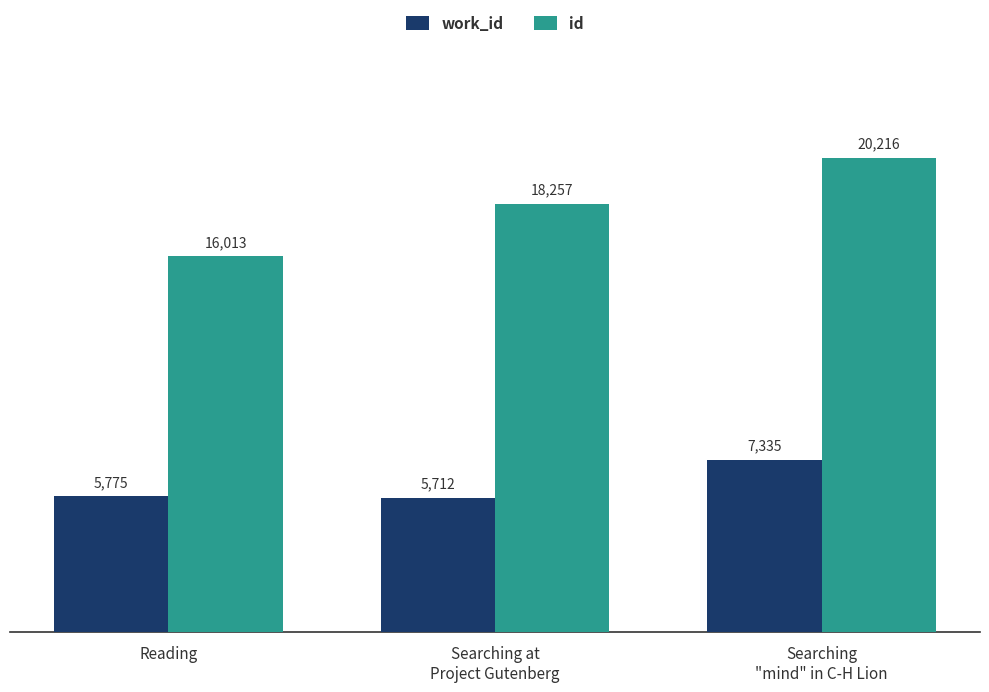

Reading right to left, extract all data points from this chart.

work_id: 7335	5712	5775
id: 20216	18257	16013